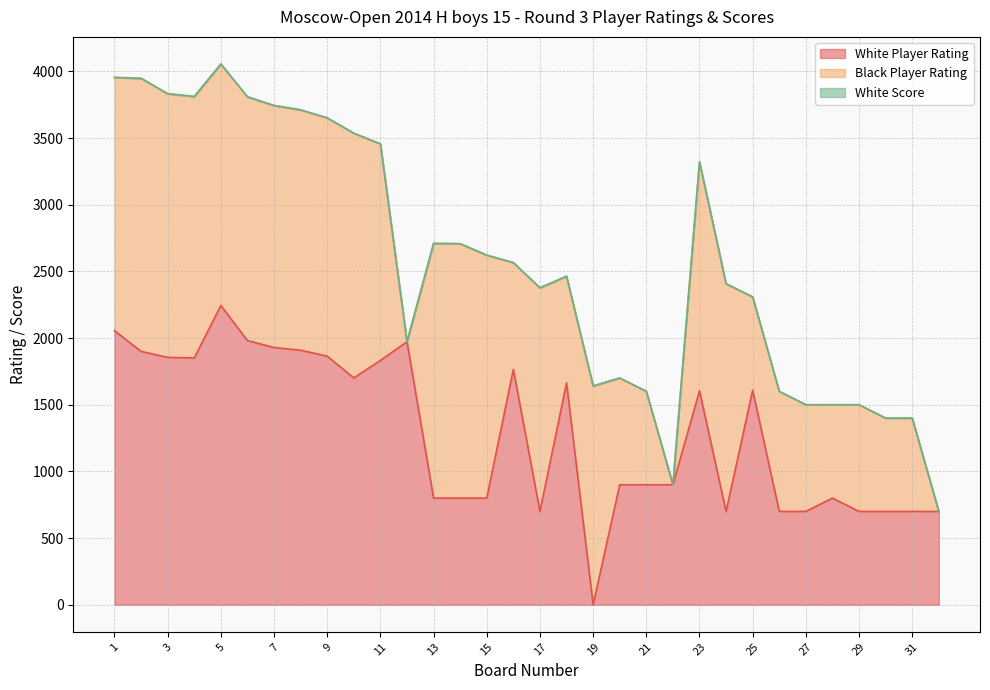

Which series has the largest range (max minus min)?

White Player Rating